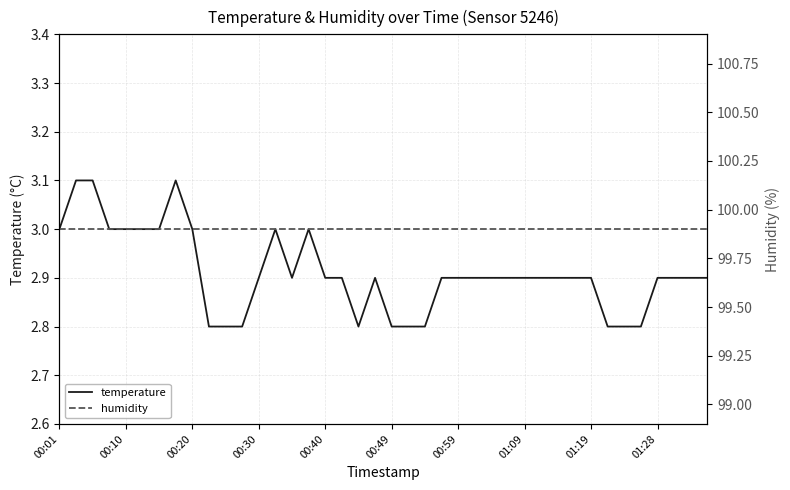

Which series has the largest range (max minus min)?

temperature